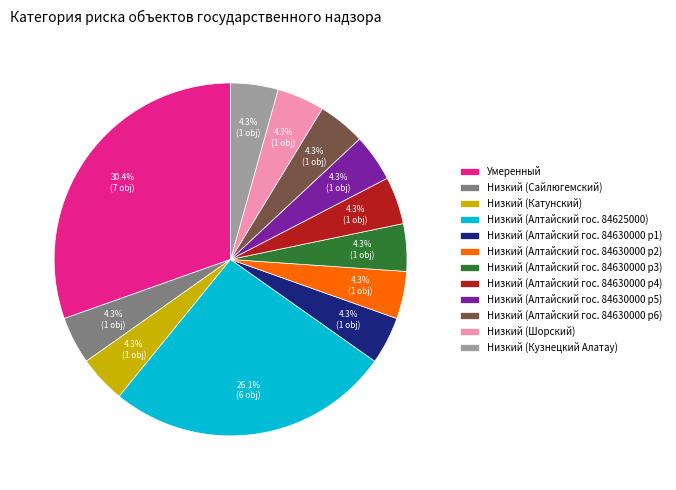

What is the ratio of the value at Низкий (Алтайский гос. 84630000 p1) to the value at Низкий (Катунский)?

1.0